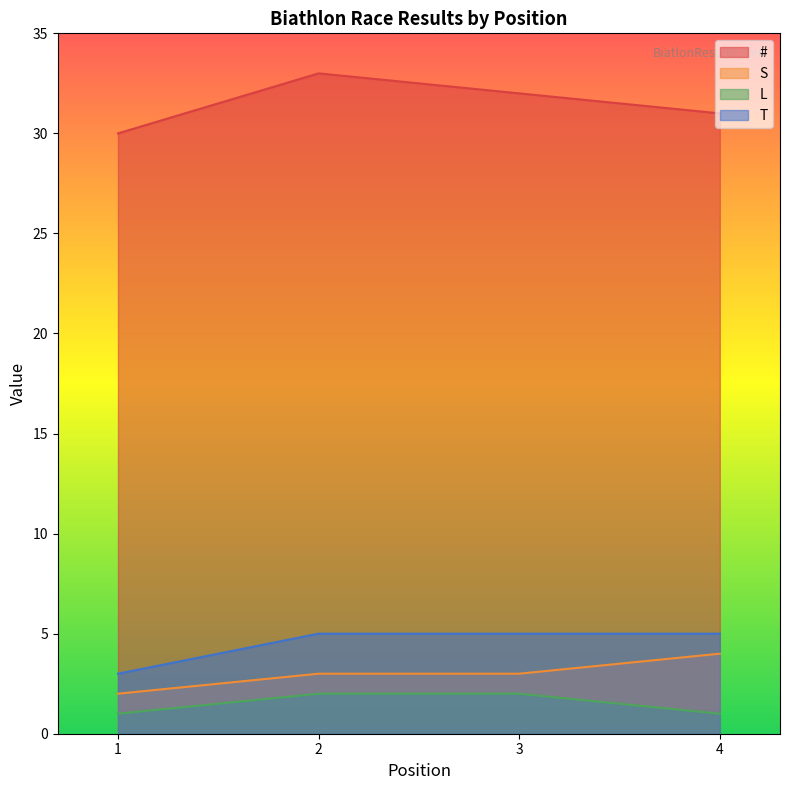

What is the approximate value of T at 1?

3